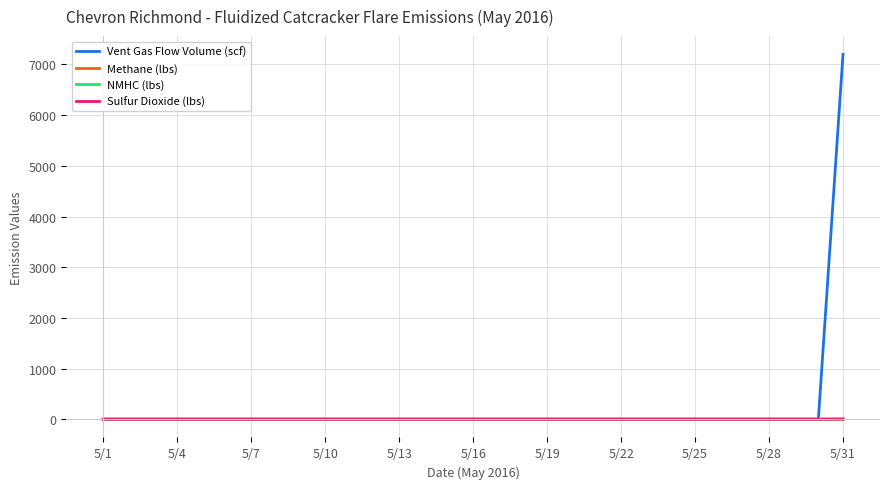

What is the highest value of the Vent Gas Flow Volume (scf) series?

7200.0